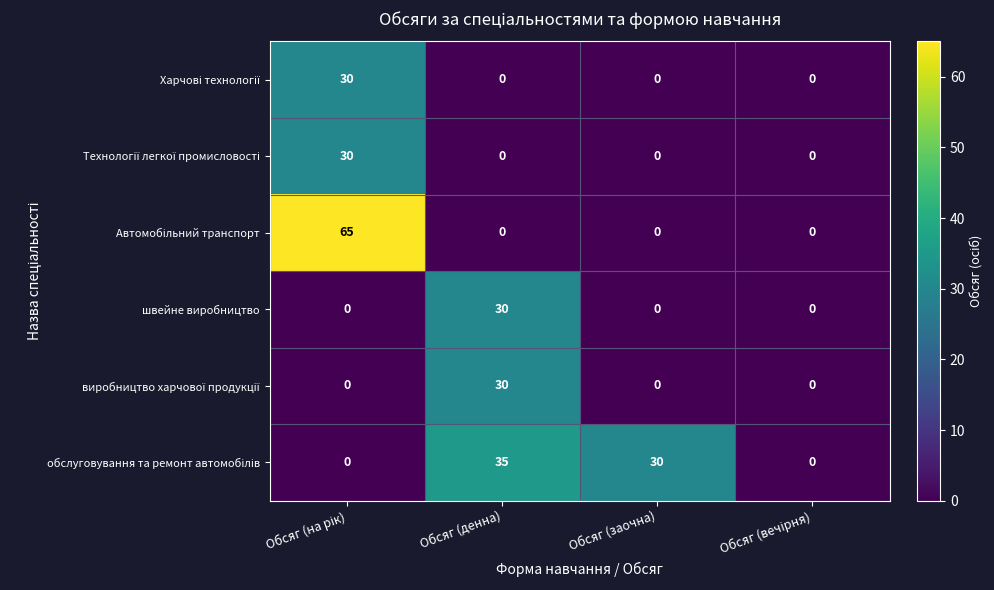

At how many categories does at least one series exceed 18?

3